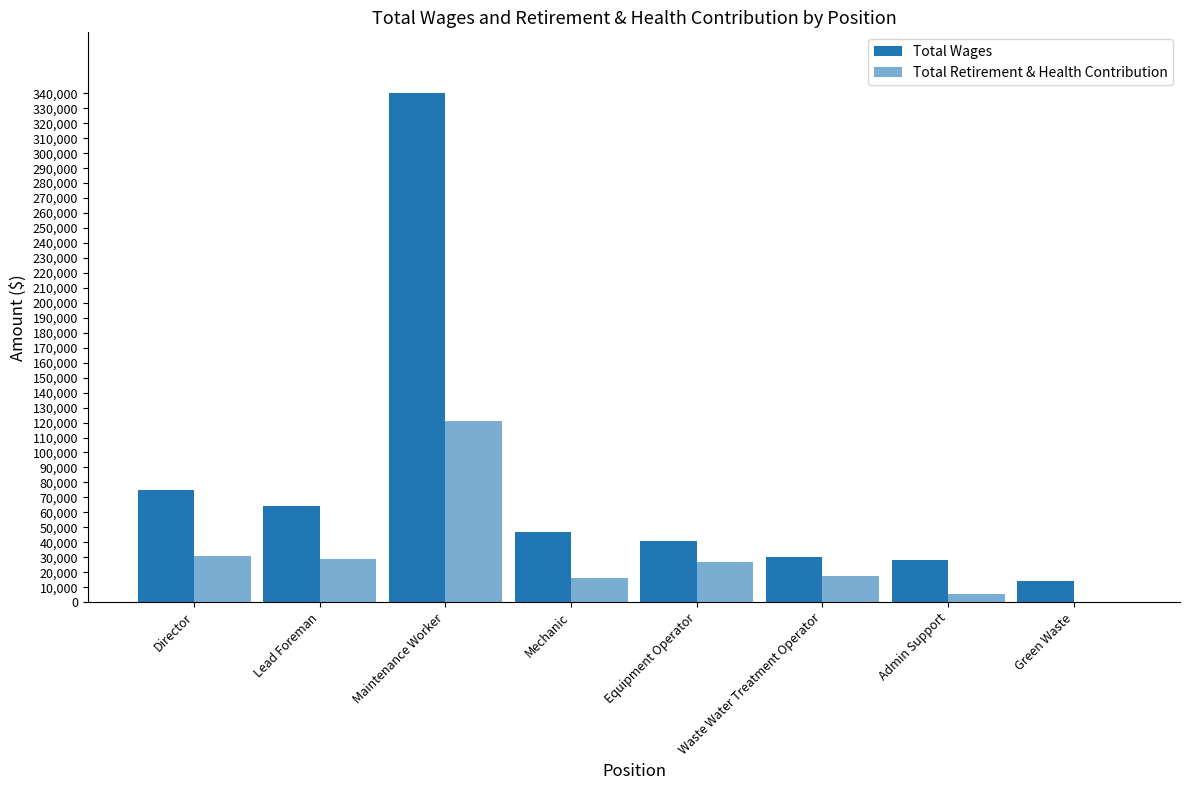

List the labels in order of Total Retirement & Health Contribution value, largest first.

Maintenance Worker, Director, Lead Foreman, Equipment Operator, Waste Water Treatment Operator, Mechanic, Admin Support, Green Waste